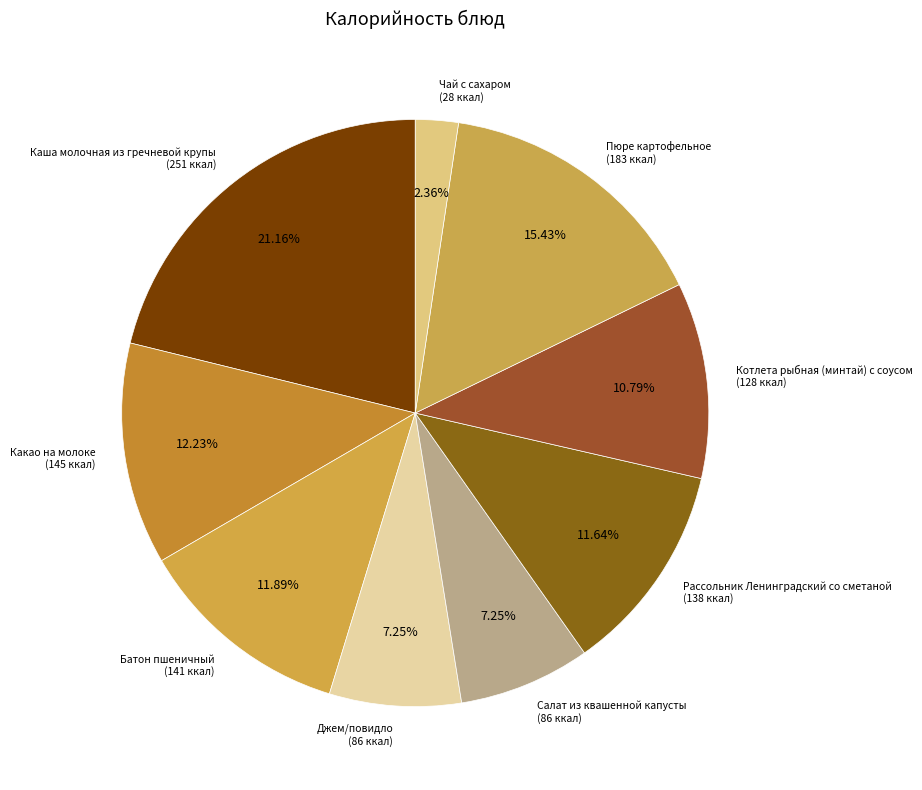

To the nearest percent, what portion does Чай с сахаром represent?

2%